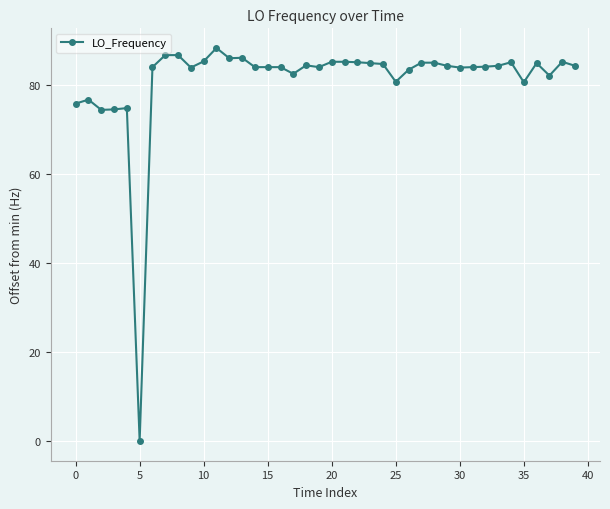

True or false: the data has more than 1 interior local peaks.

True